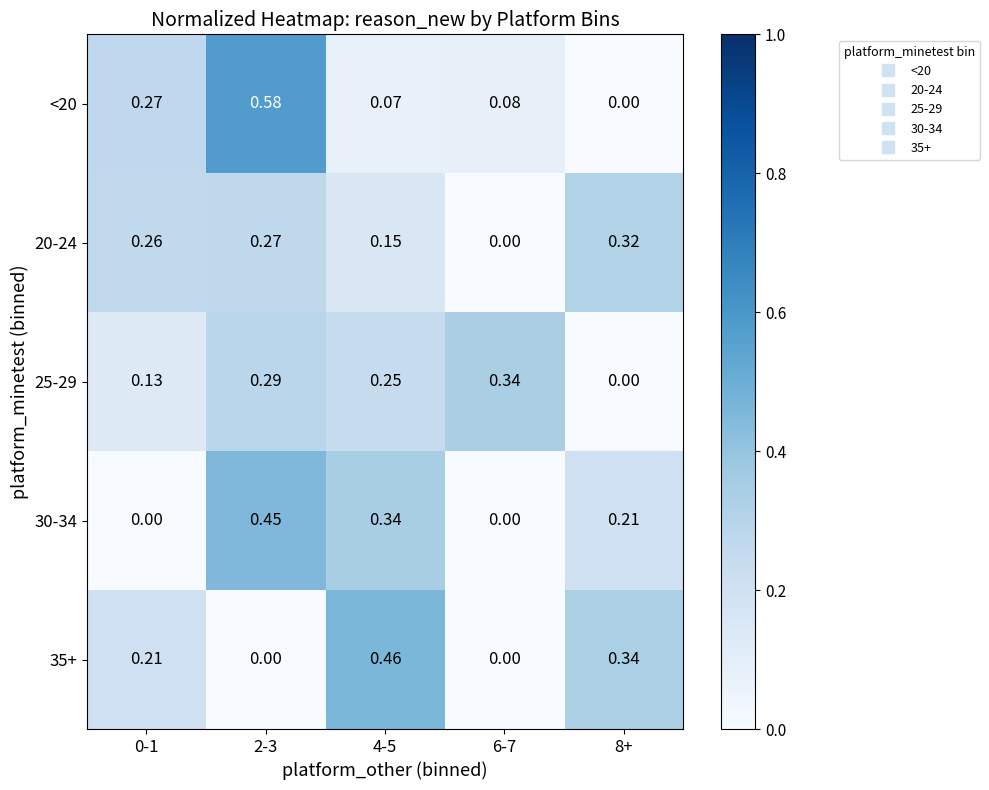

Is the value of 20-24 at 2-3 greater than the value of 35+ at 8+?

No